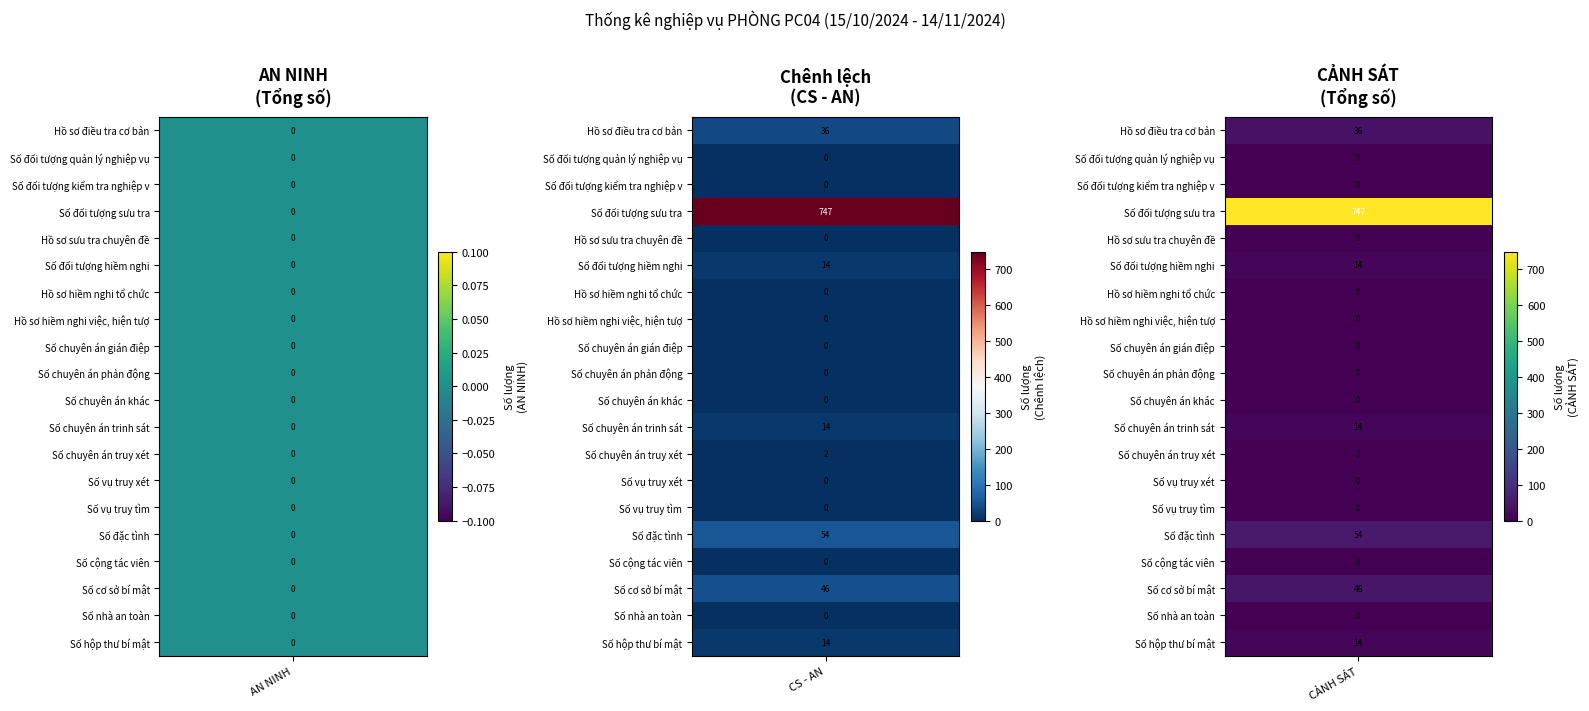

Is the value of Số đặc tình at AN NINH - Tổng số greater than the value of Hồ sơ điều tra cơ bản at CẢNH SÁT - Tổng số?

No